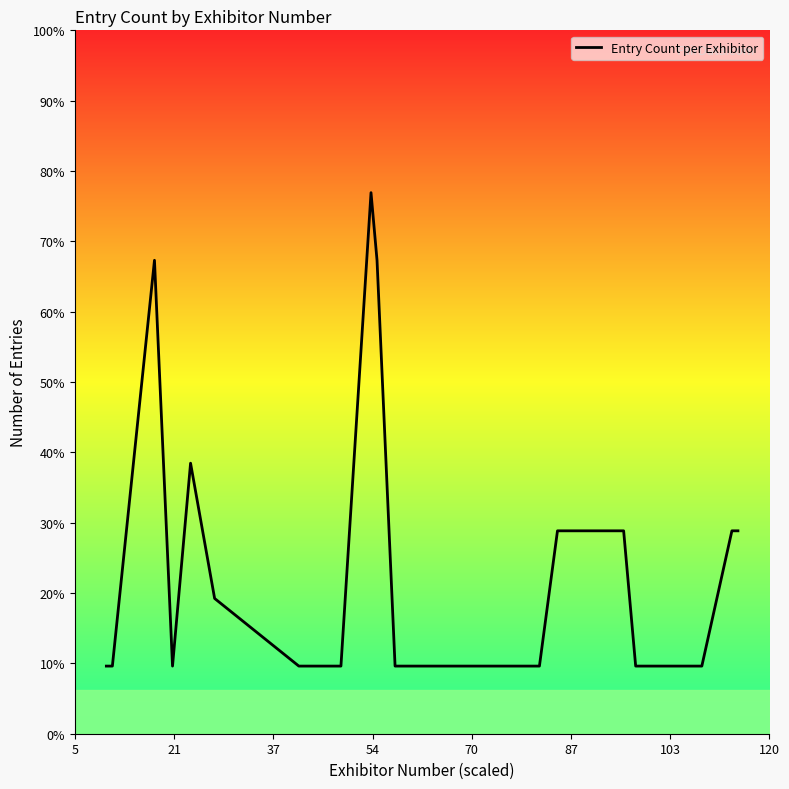

True or false: the data has more than 1 interior local peaks.

True